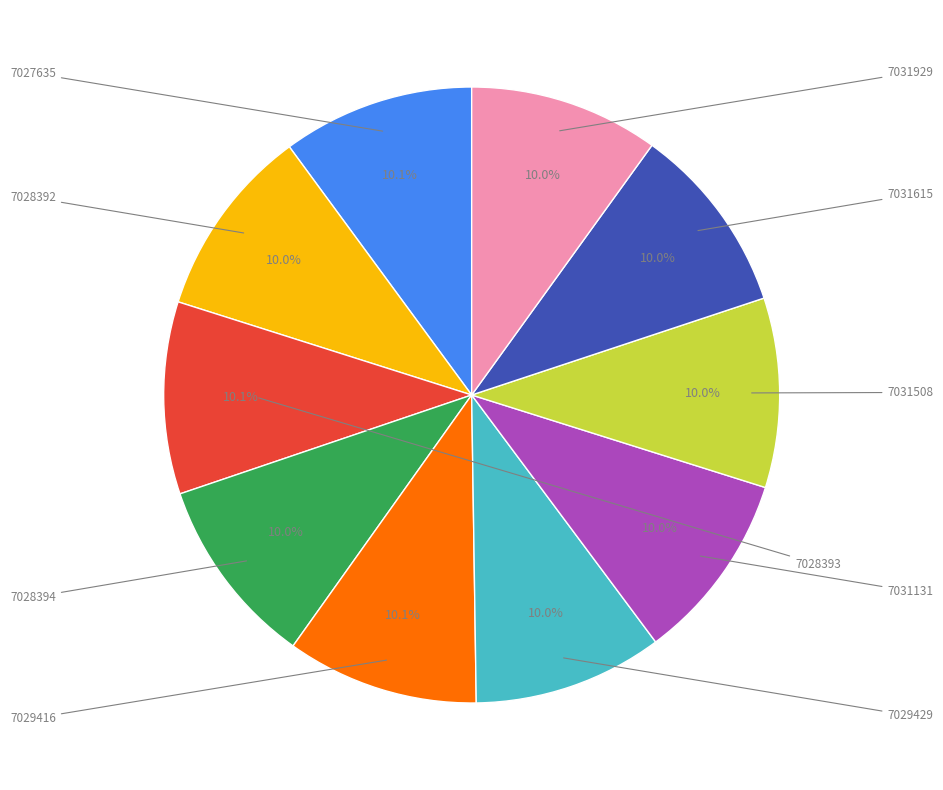

How many segments does this pie chart have?

10